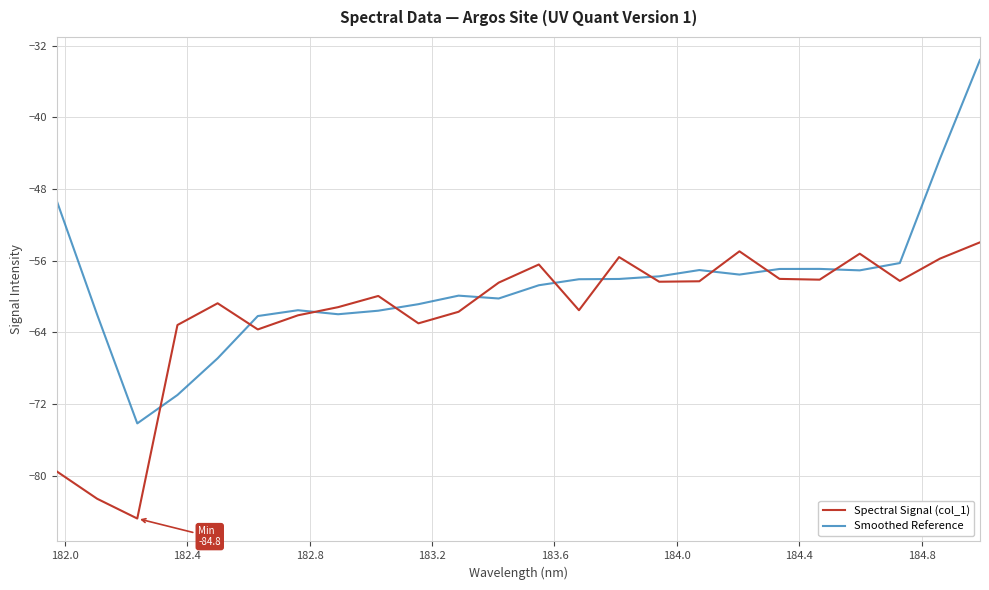

List the series in order of their overall mean, lowest first.

Spectral Signal (col_1), Smoothed Reference